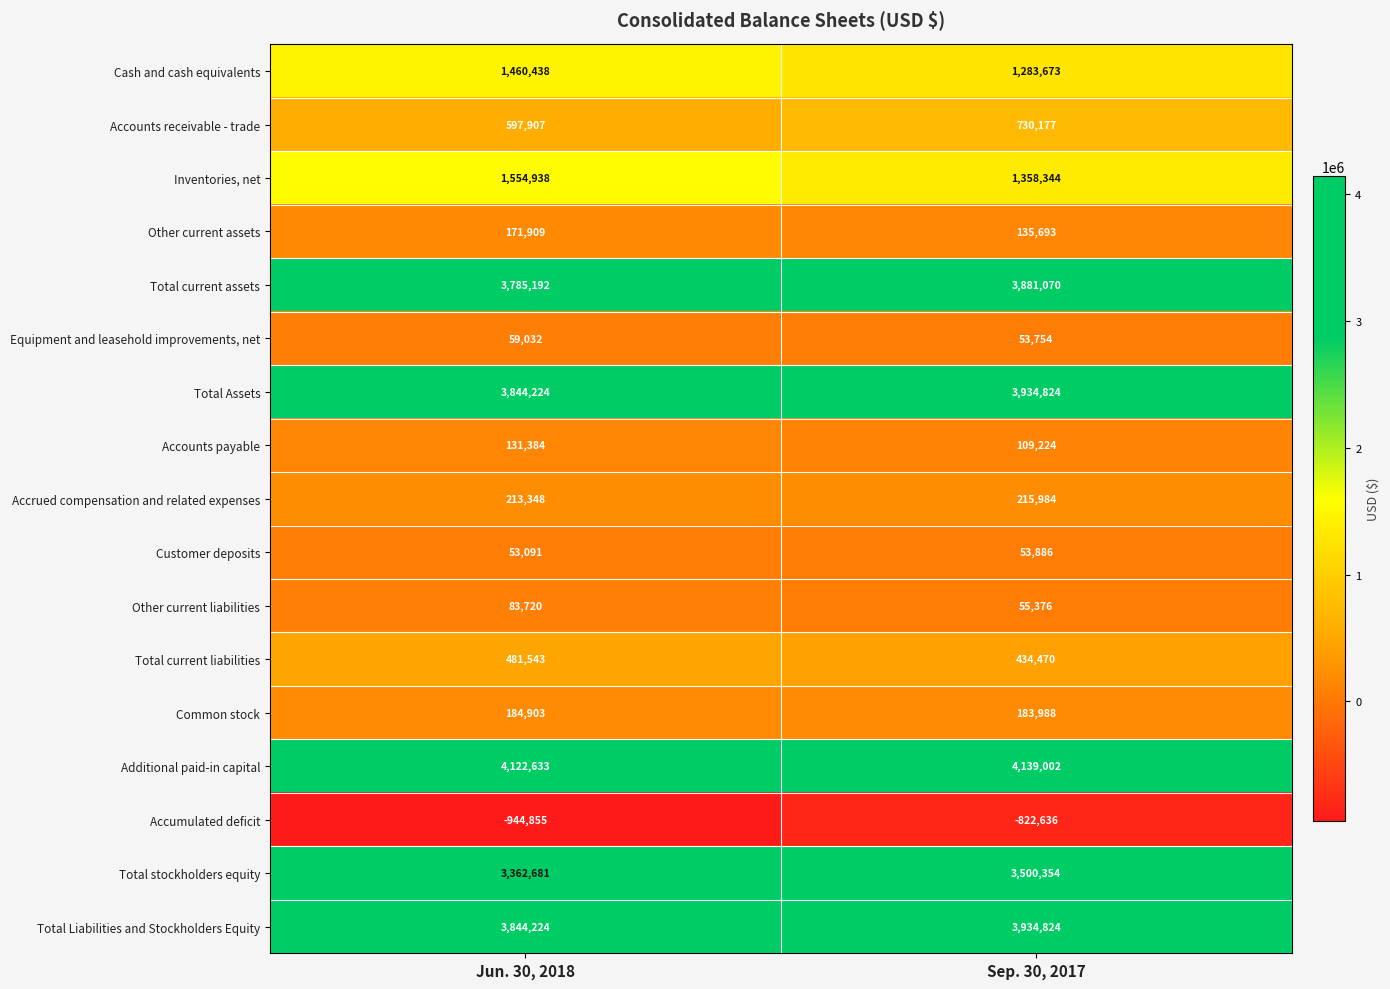

What is the sum of all Additional paid-in capital values?

8261635